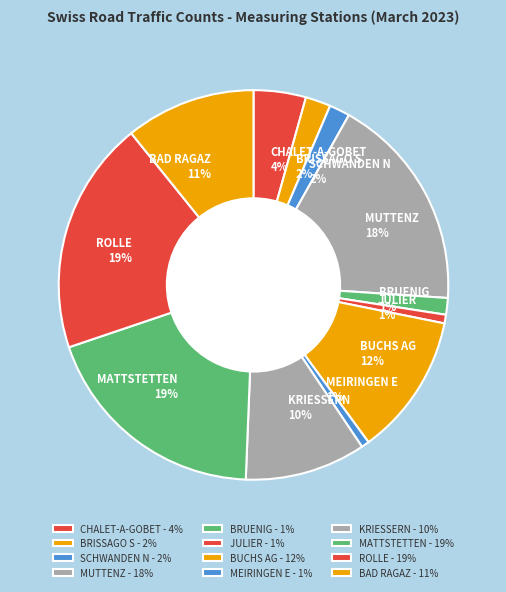

What percentage is the BUCHS AG slice, to the nearest percent?

12%